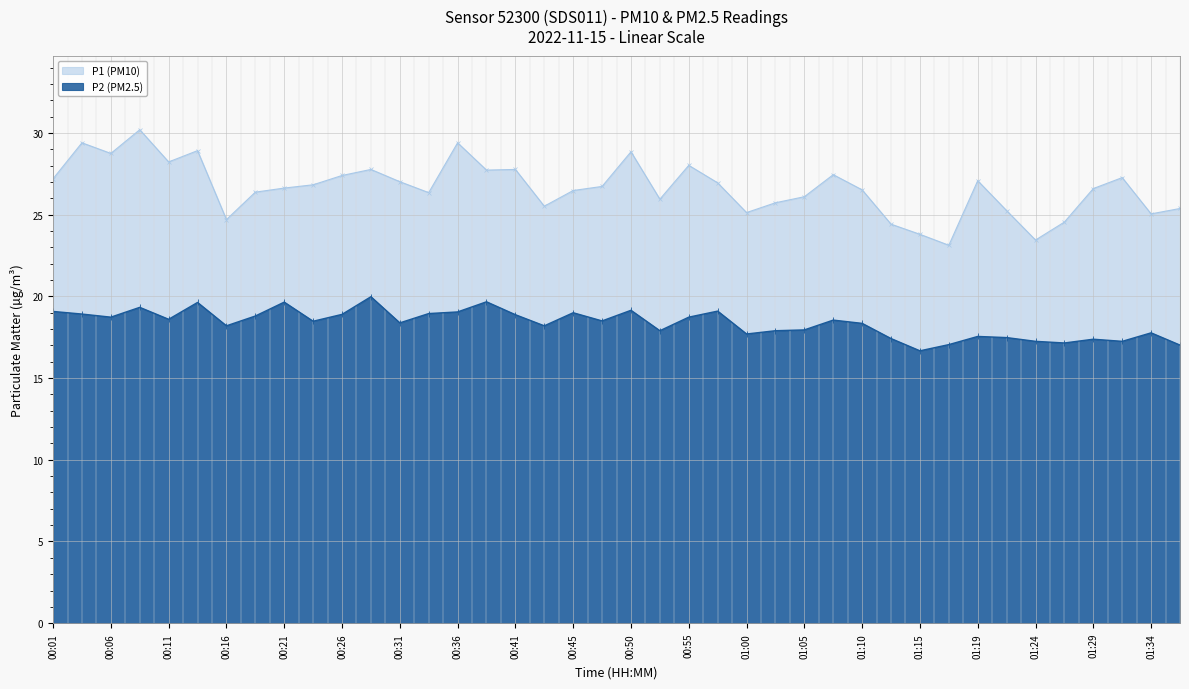

What is the highest value of the P1 series?

30.2